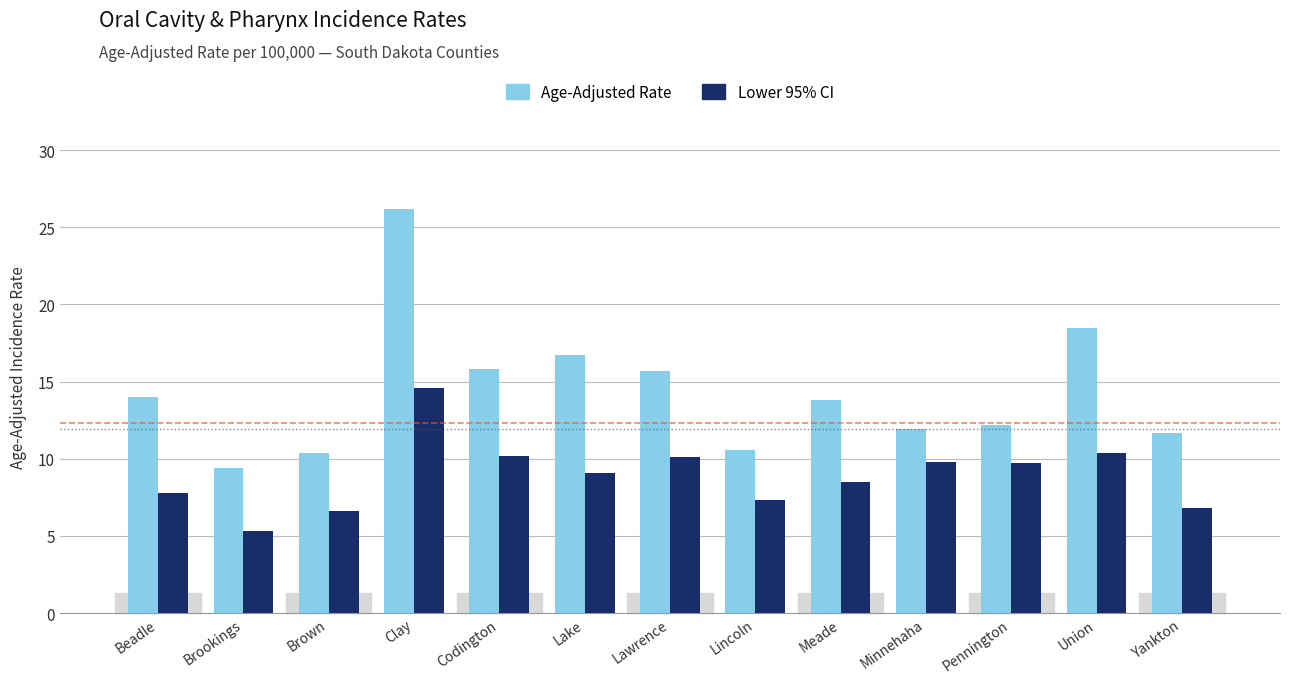

At which category is the sum across all series the highest?

Clay